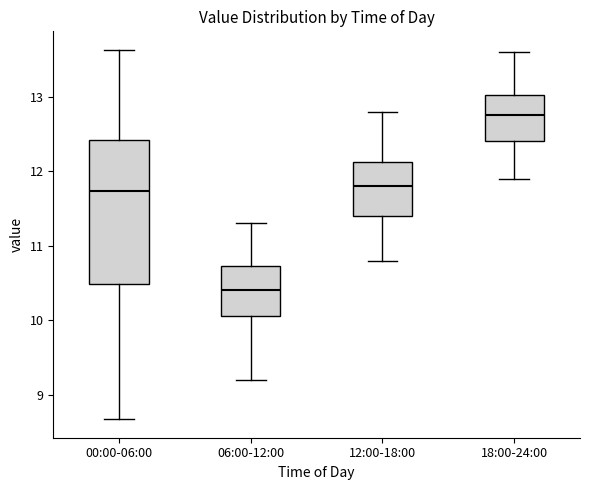

Where is the upper edge of the box for 00:00-06:00 on the y-axis? The values are not printed on the chart, so give them approximately, as read against the axis.

12.4